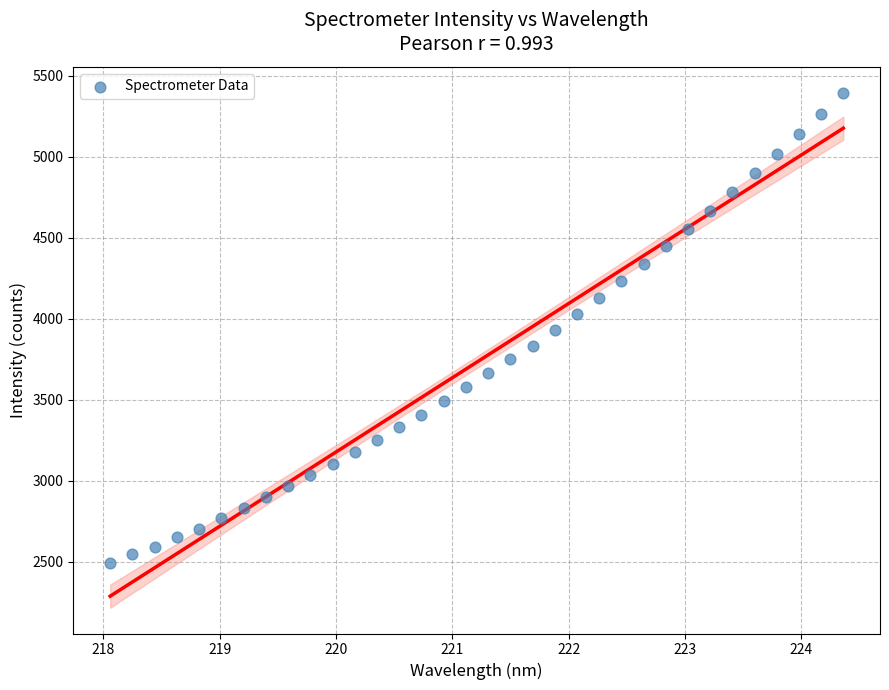

What is the range of X values (max minus min)?

6.3